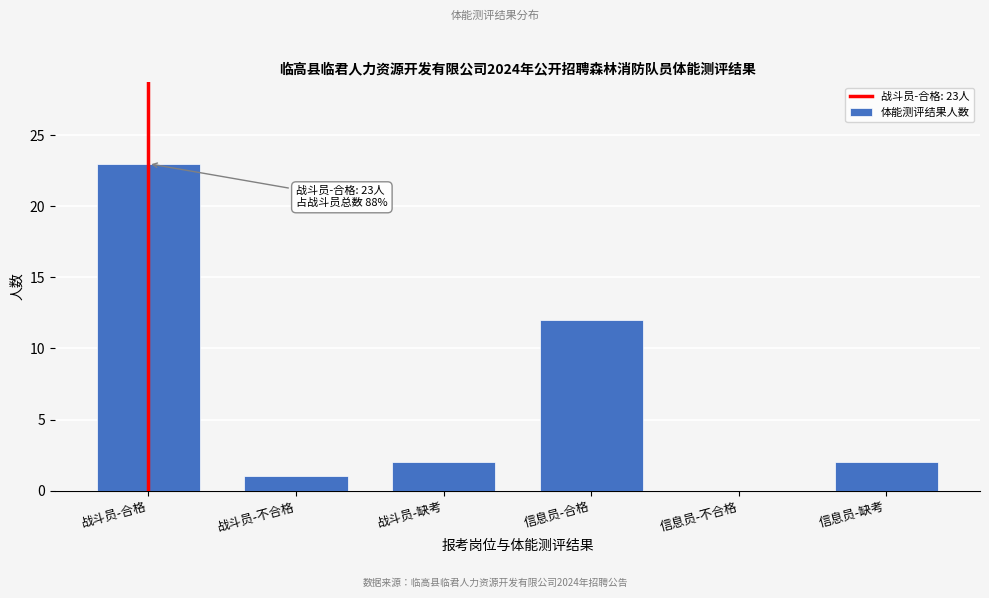

Reading left to right, what are all the values shown in this chart?

战斗员-合格=23	战斗员-不合格=1	战斗员-缺考=2	信息员-合格=12	信息员-不合格=0	信息员-缺考=2